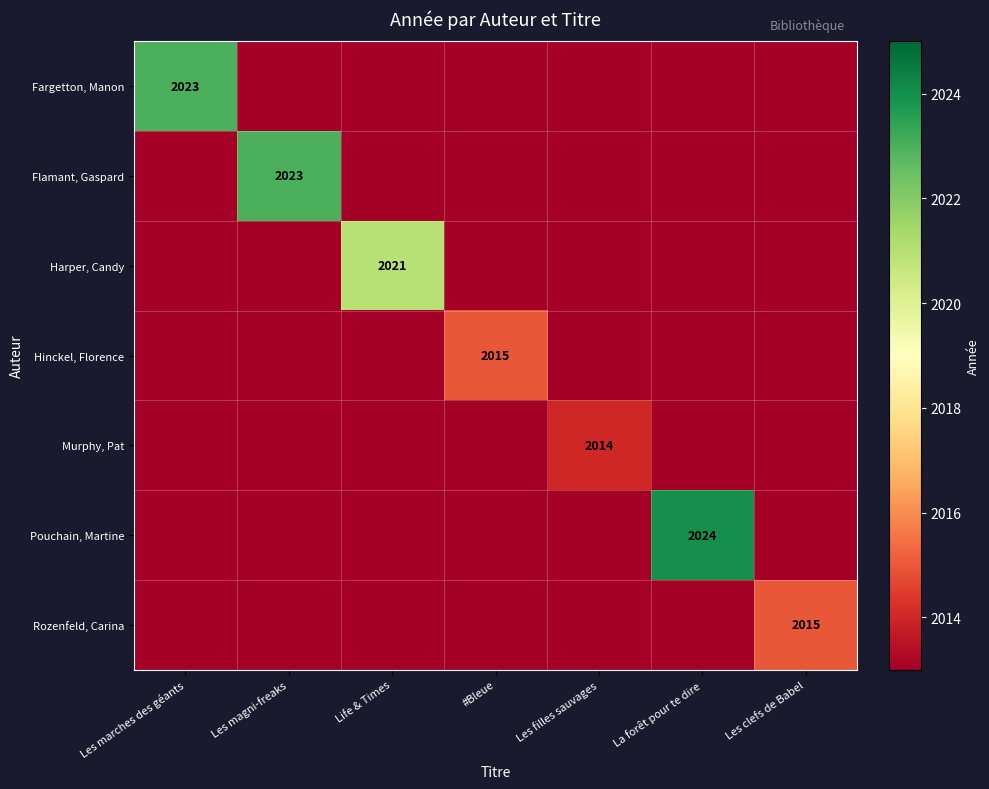

The Hinckel, Florence series shows 2013 at Les marches des géants. True or false?

True